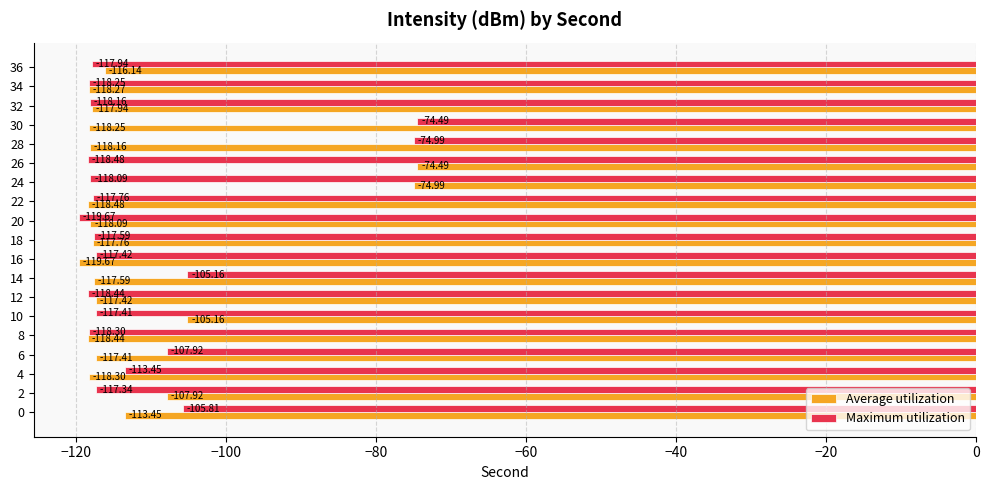

Rank the series at 6 from lowest to highest value.

Average utilization, Maximum utilization